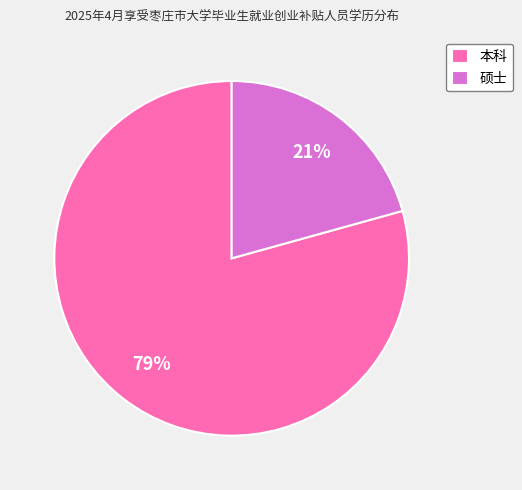

Do 硕士 and 本科 together represent more than half of the pie?

Yes